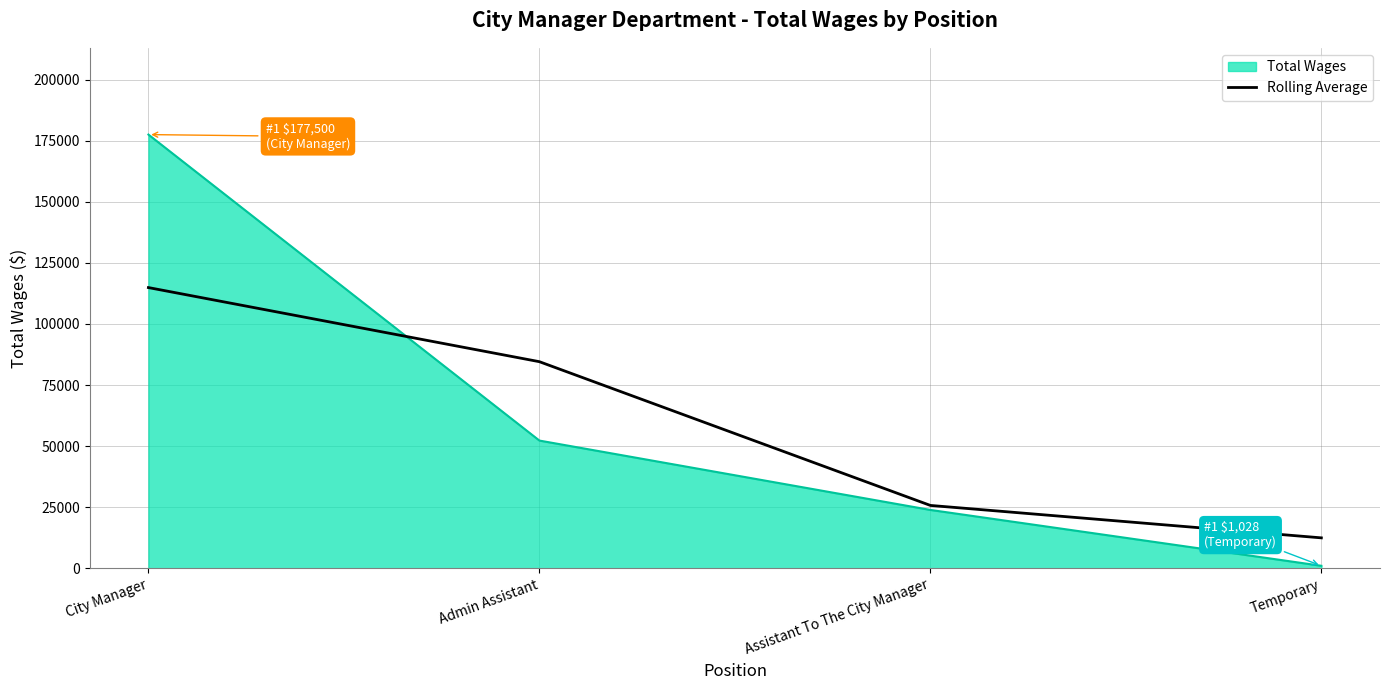

Which label corresponds to the smallest value in the chart?

Temporary